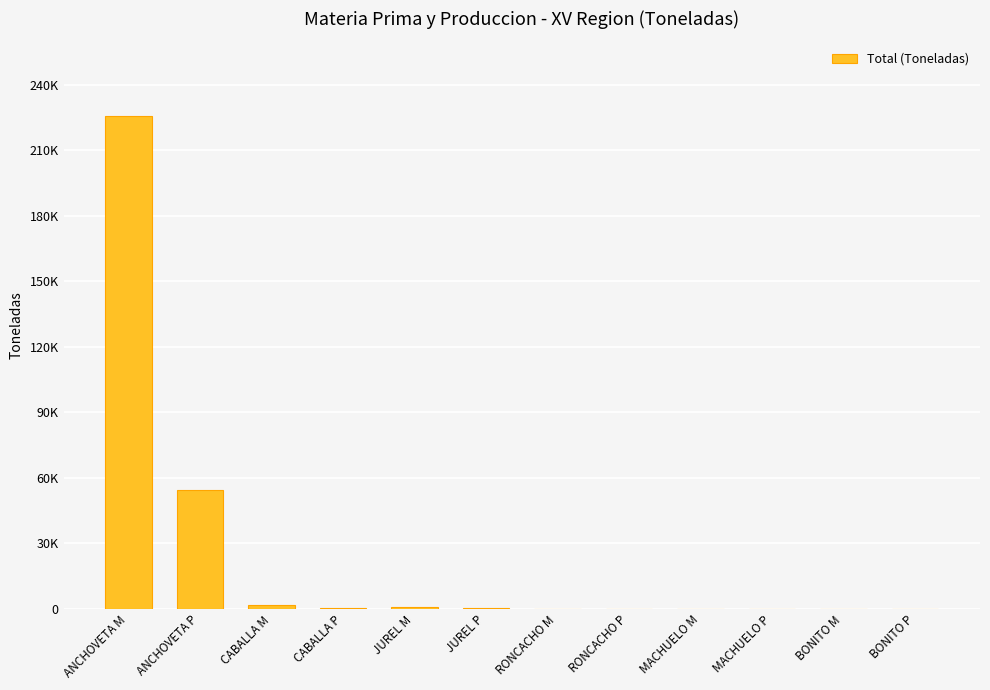

Rank the categories by value from highest to lowest.

ANCHOVETA M, ANCHOVETA P, CABALLA M, JUREL M, CABALLA P, JUREL P, RONCACHO M, RONCACHO P, MACHUELO M, BONITO M, MACHUELO P, BONITO P